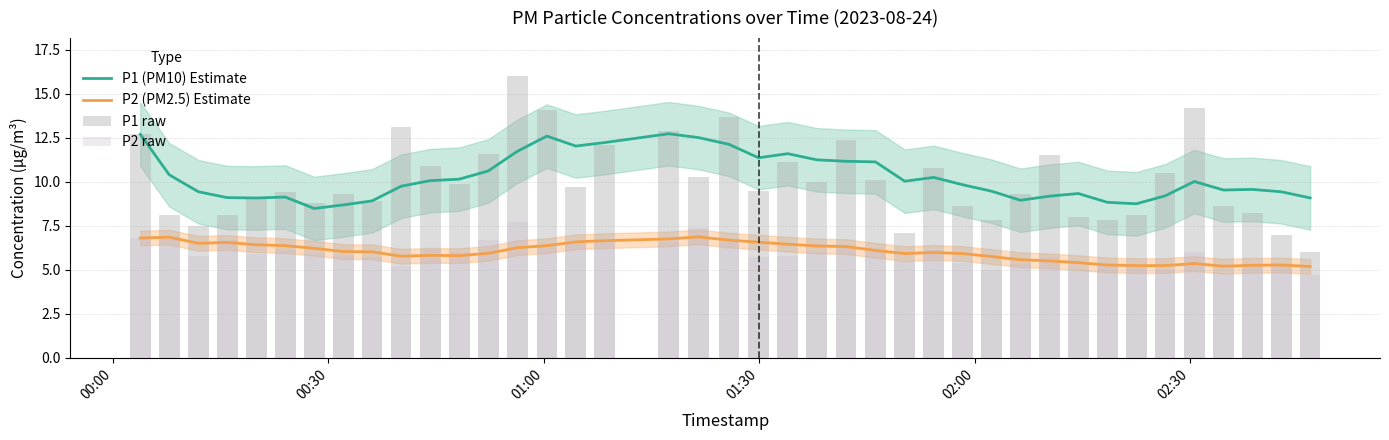

What is the sum of all P1 (PM10) Estimate values?

410.5